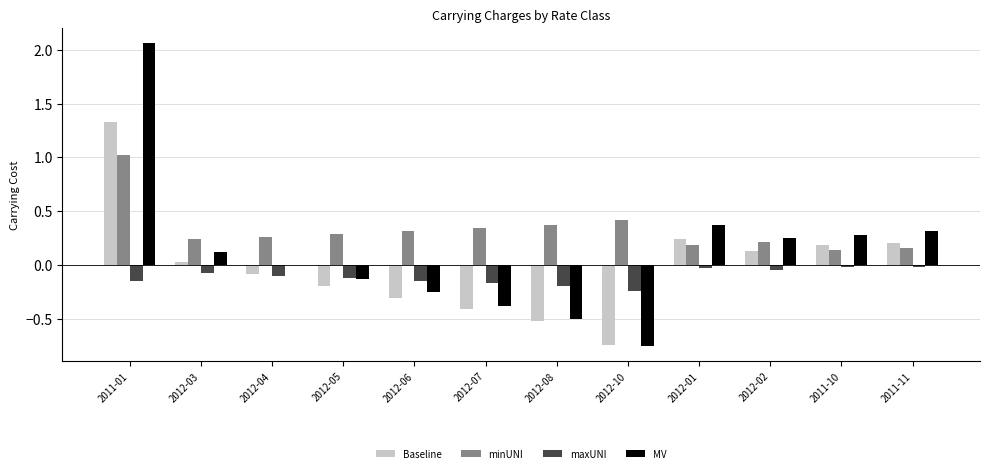

Which series has the widest spread of values?

MV